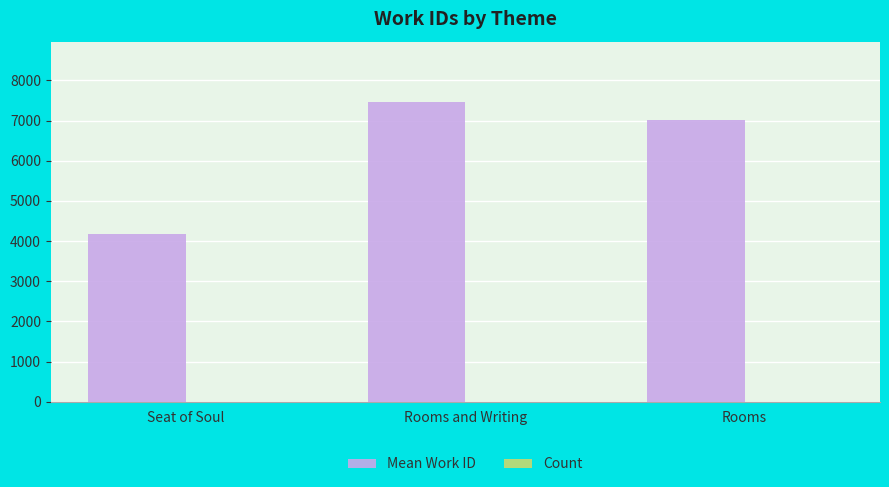

Is it true that Mean Work ID equals 4167 at Seat of Soul?

True